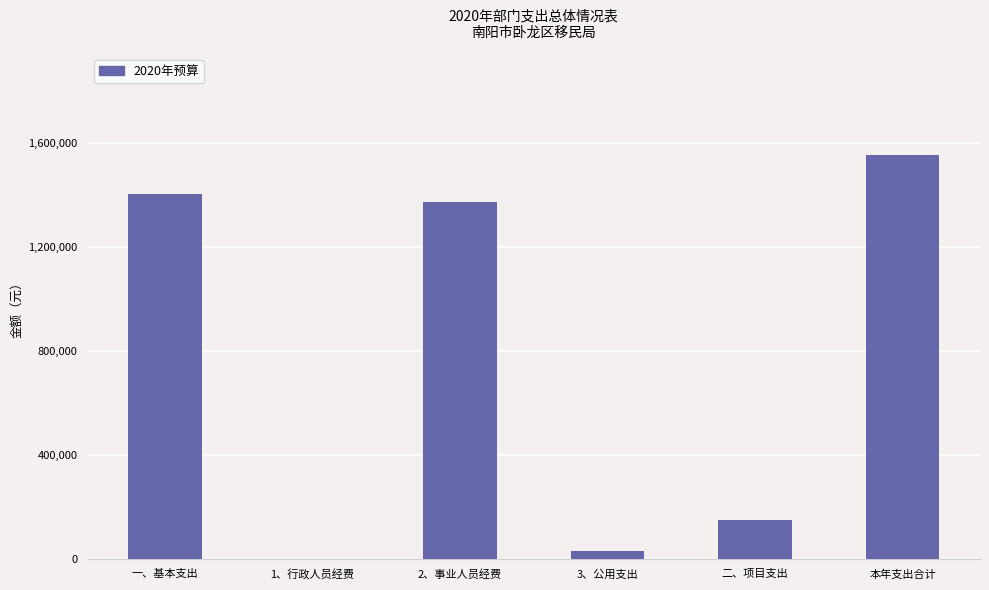

What is the average value?

752637.6